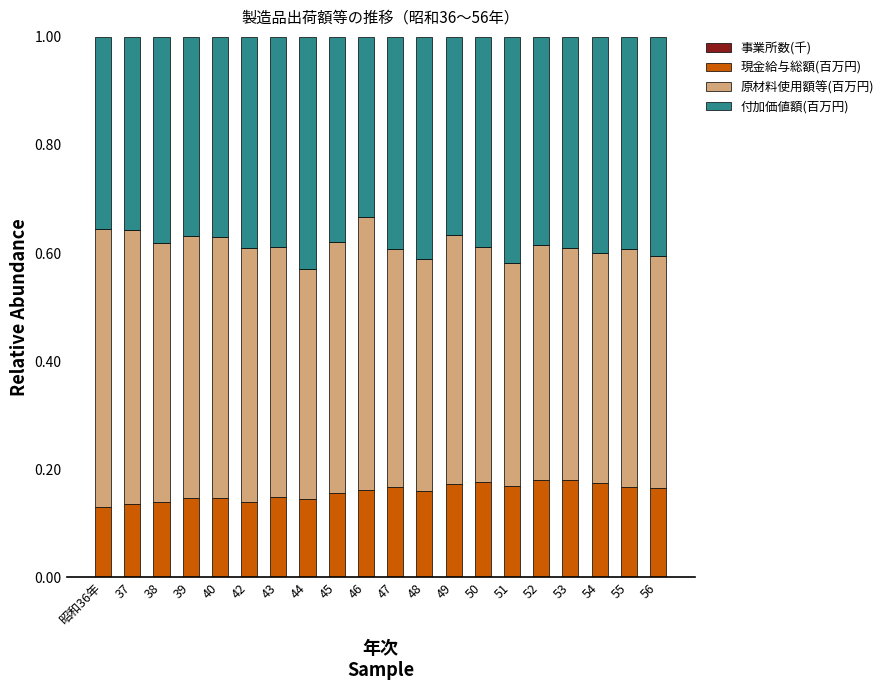

Count the number of categories in the chart.

20